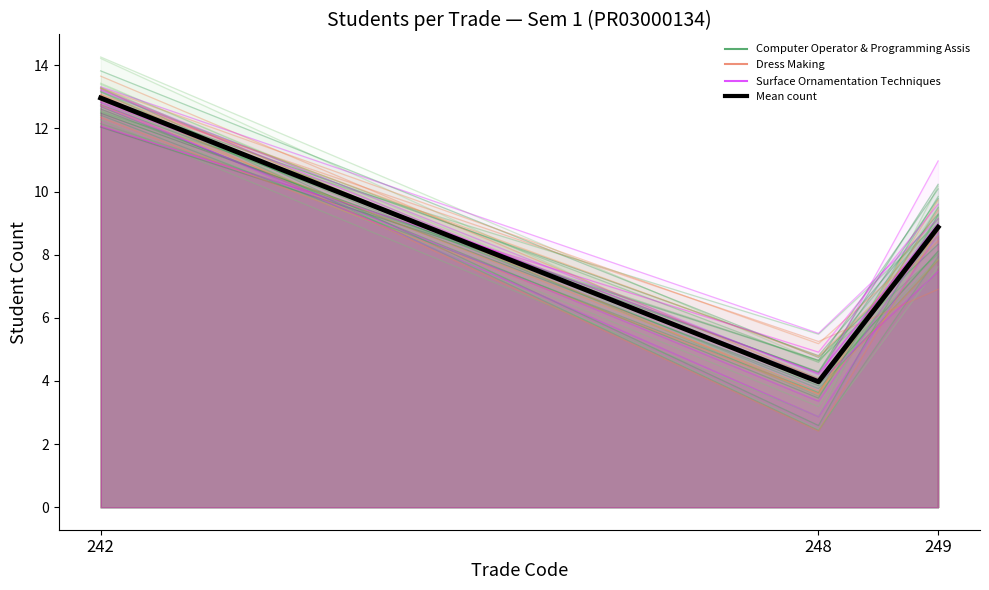

The chart shows a value of 13.0 at 242. True or false?

True